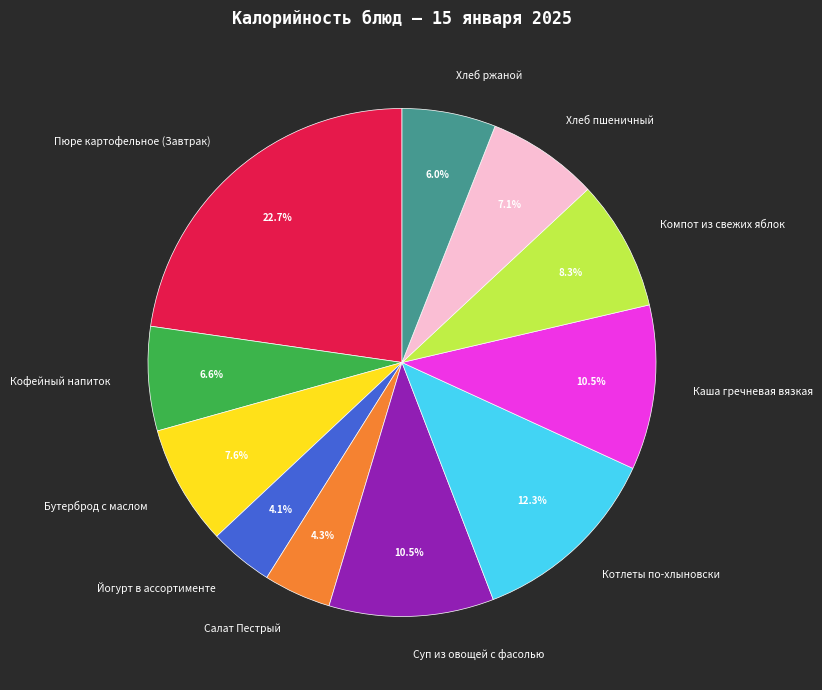

To the nearest percent, what is the combined percentage of Компот из свежих яблок and Котлеты по-хлыновски?

21%